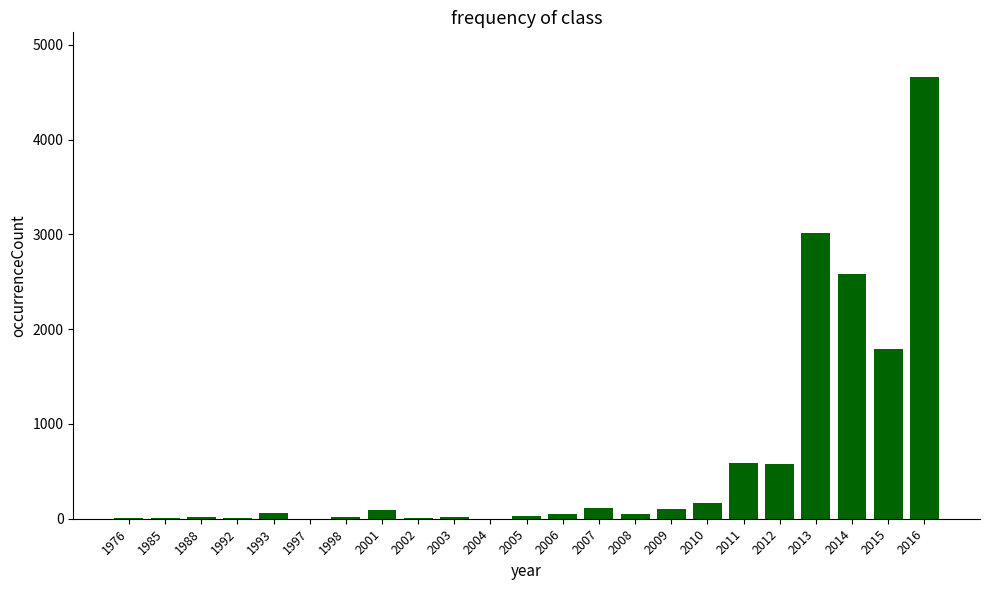

At which label is the value closest to 2332?

2014